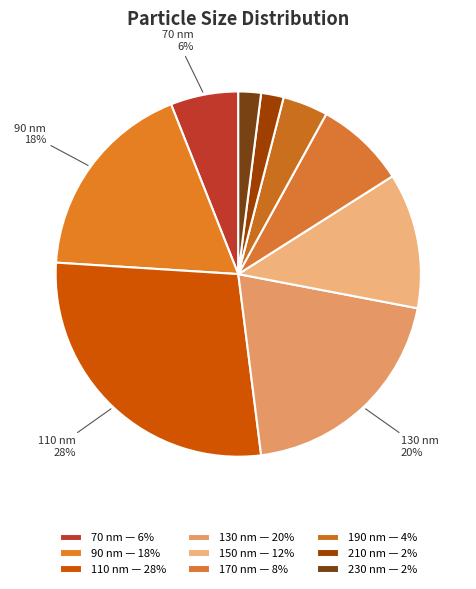

Count the number of slices in the pie.

9